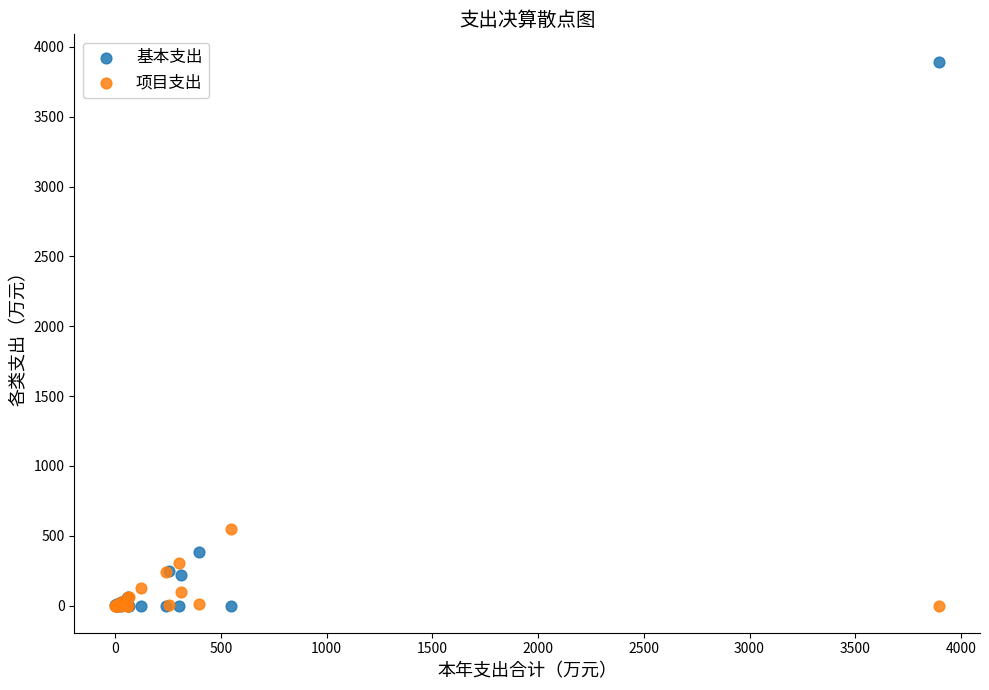

Which series contains the highest Y value?

基本支出